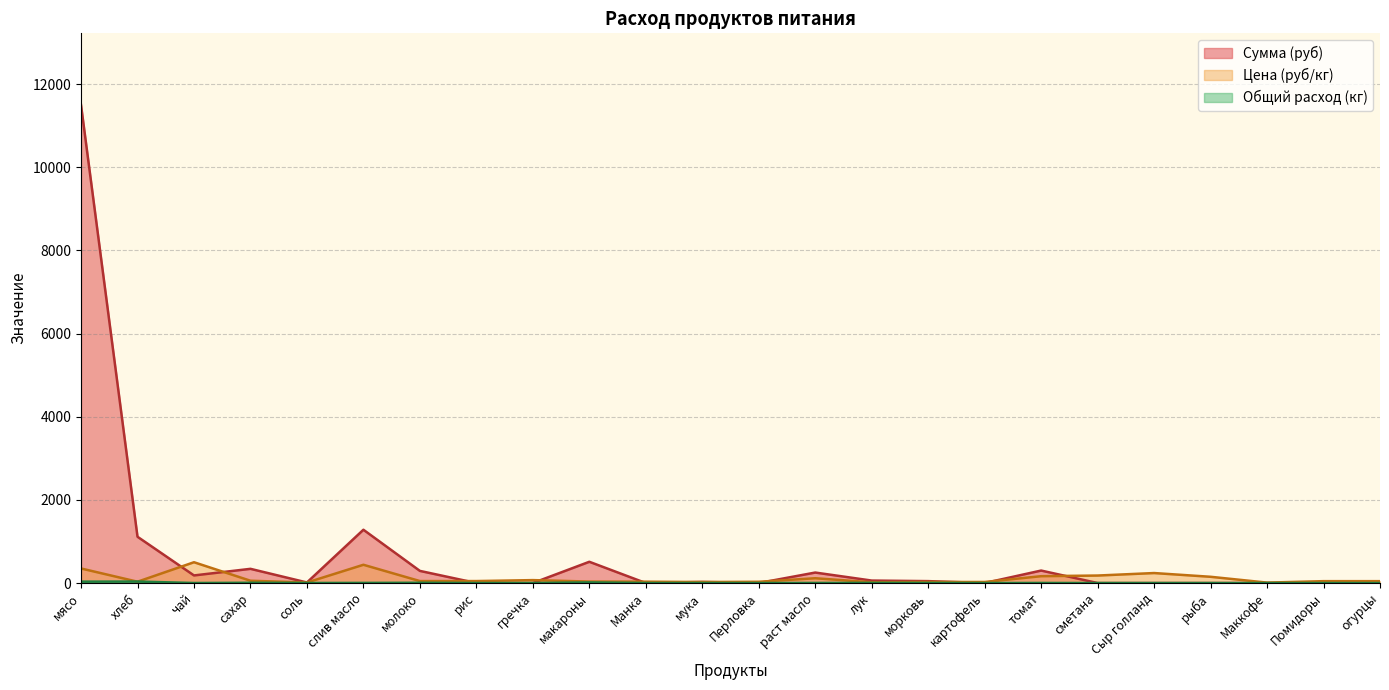

Is the value of Цена at лук greater than the value of Сумма at гречка?

Yes